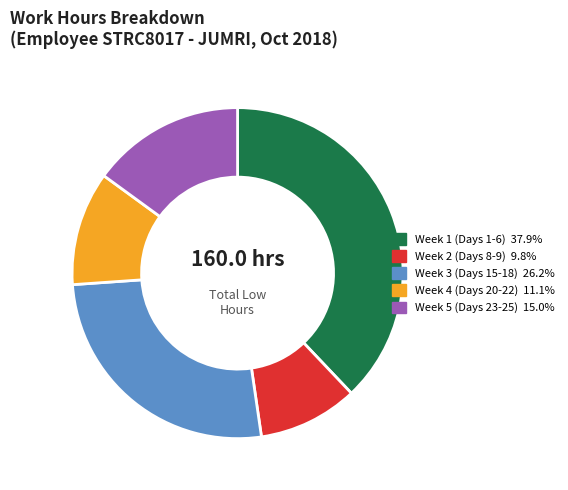

Is there a majority slice in this chart?

No